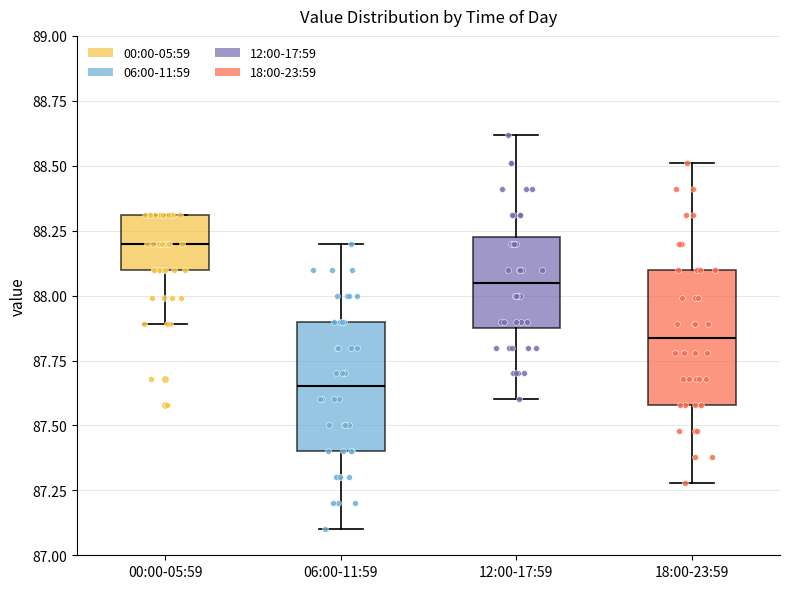

Reading left to right, transcribe this box plot: for each box, give where its median line is, the range the box spans, and where its two whiskers end, as read against the y-axis. The values are not printed on the chart, so give them approximately, as read against the axis.

00:00-05:59: median 88.20, box 88.10 to 88.30, whiskers 87.90 to 88.30
06:00-11:59: median 87.65, box 87.40 to 87.90, whiskers 87.10 to 88.20
12:00-17:59: median 88.05, box 87.90 to 88.25, whiskers 87.60 to 88.60
18:00-23:59: median 87.85, box 87.60 to 88.10, whiskers 87.30 to 88.50